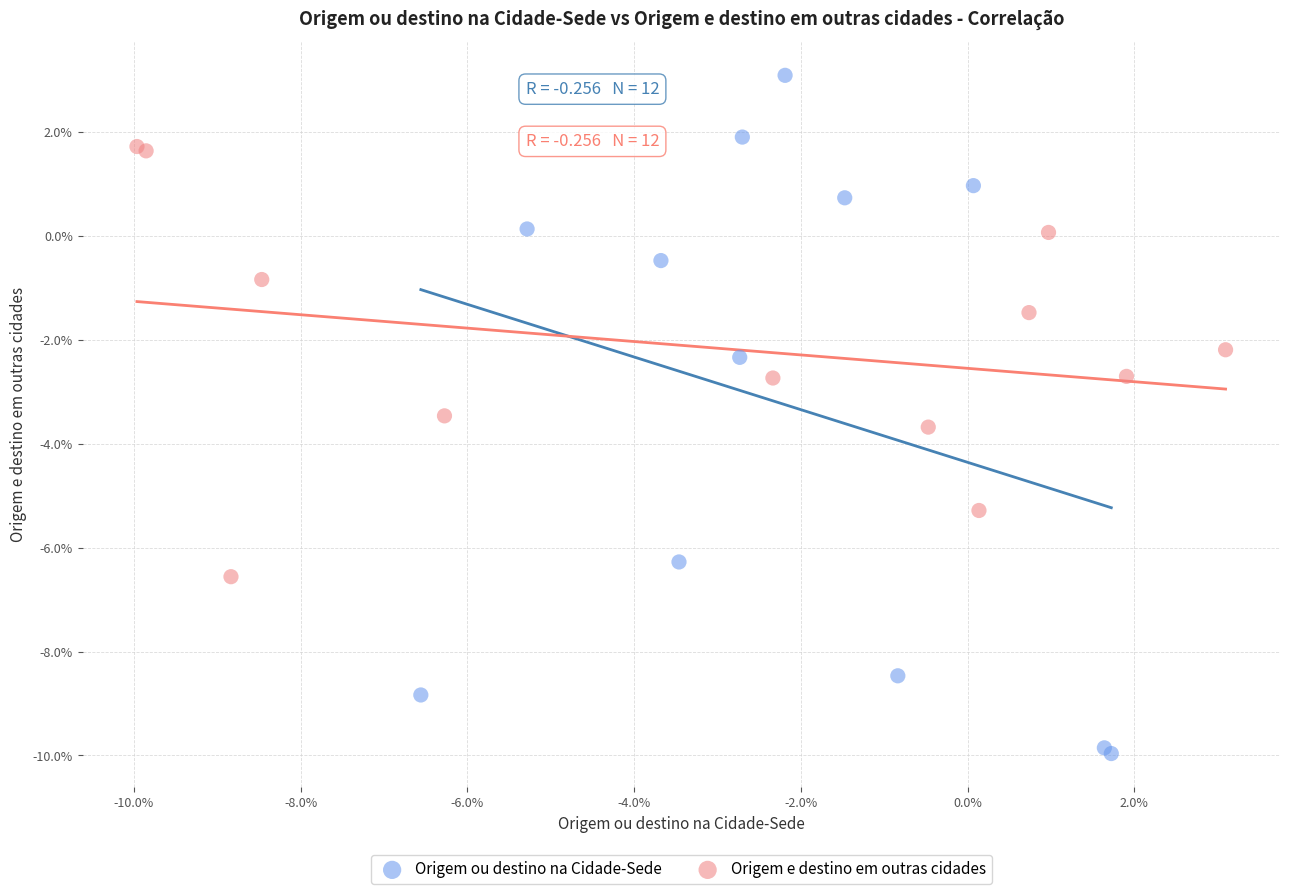

What are all the series names shown in the legend?

Origem ou destino na Cidade-Sede, Origem e destino em outras cidades